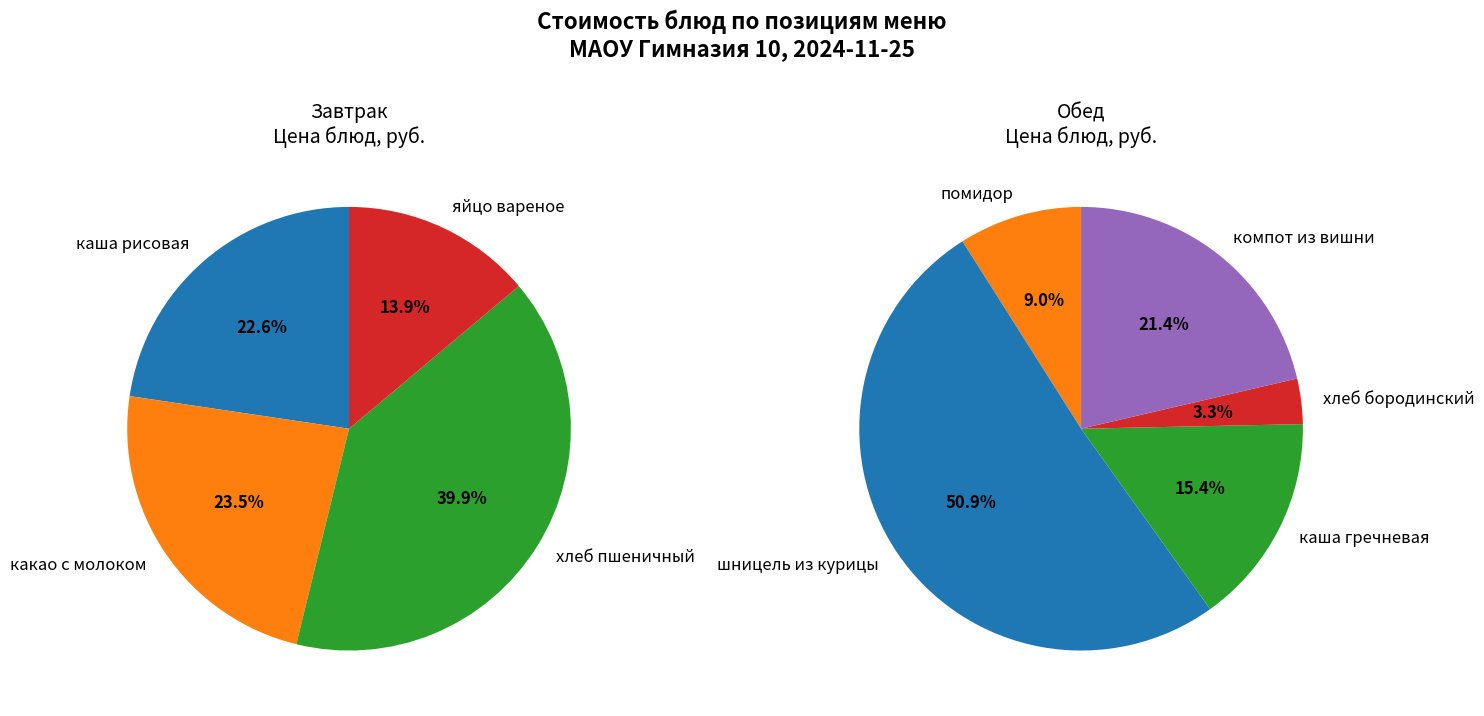

The помидор slice represents 1% of the pie. True or false?

False